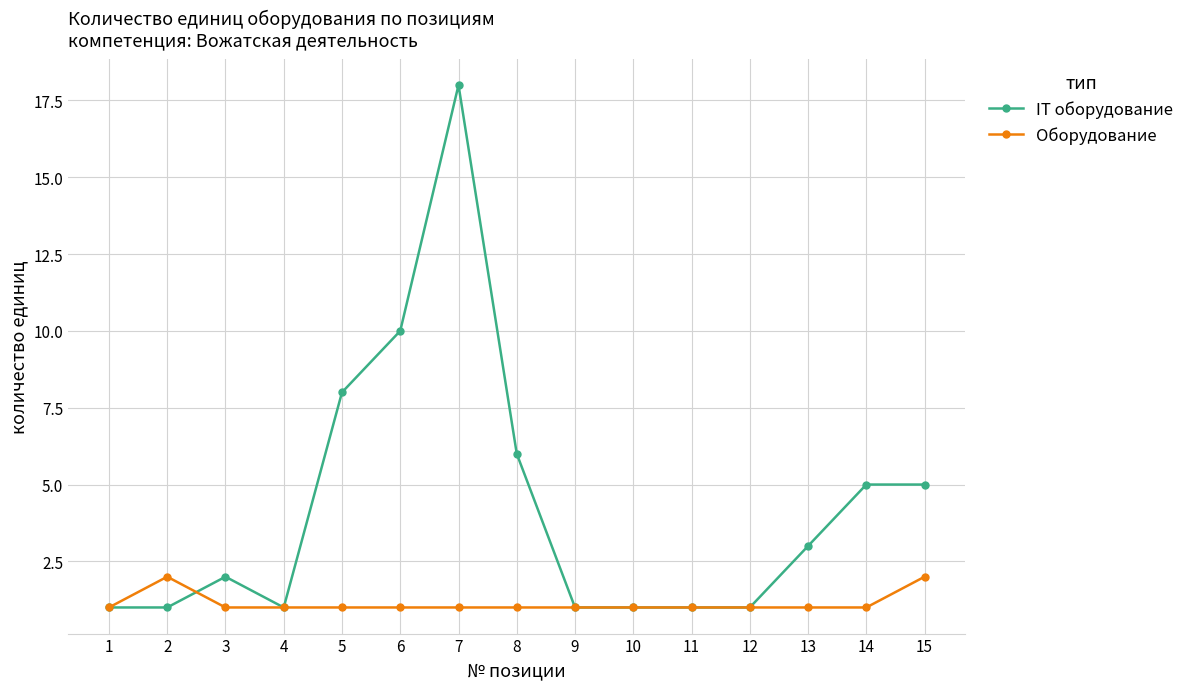

Is this an area chart (filled region under the line)?

No